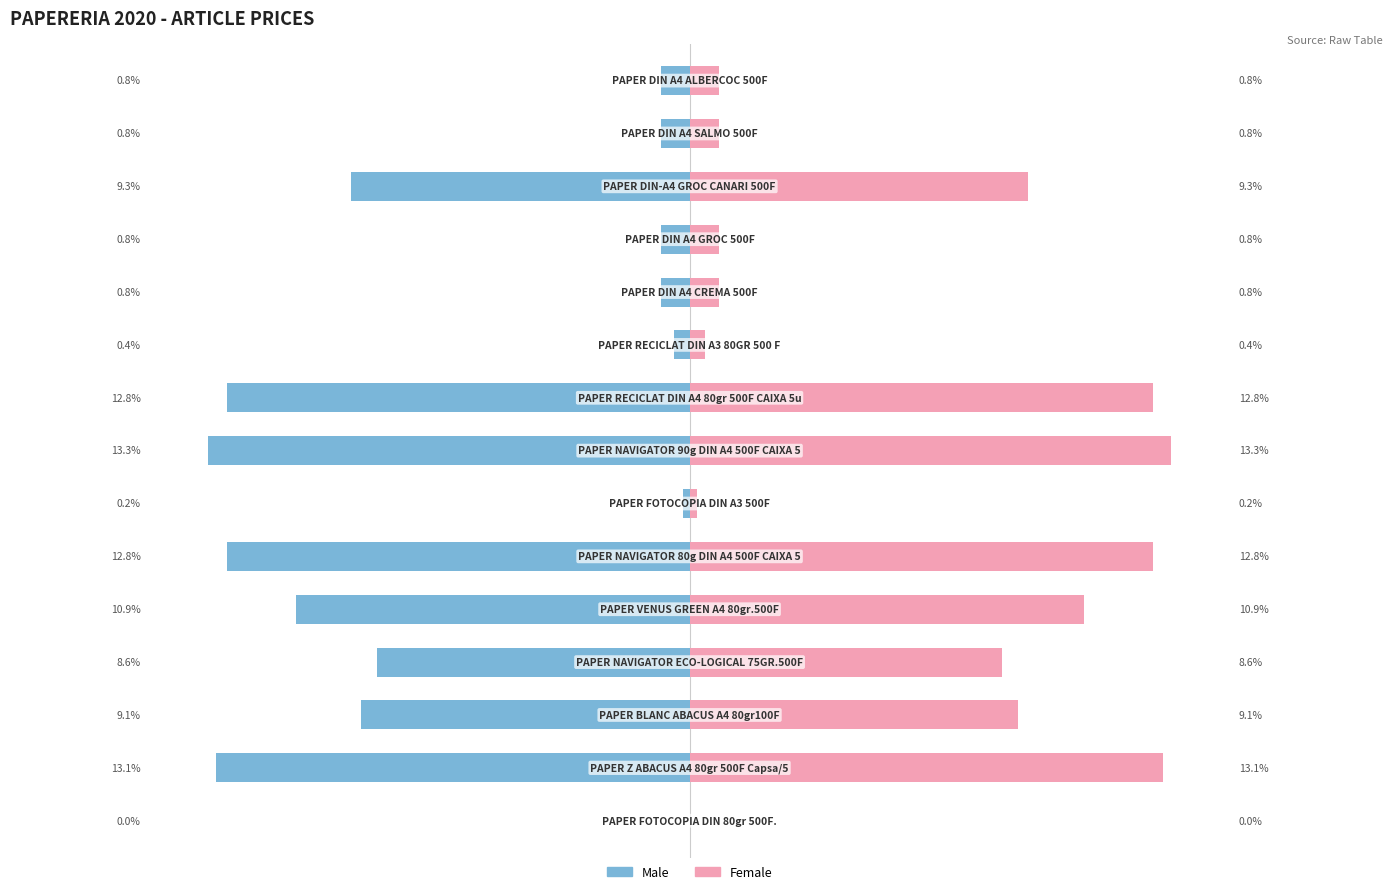

How many bars are there in each group?

2